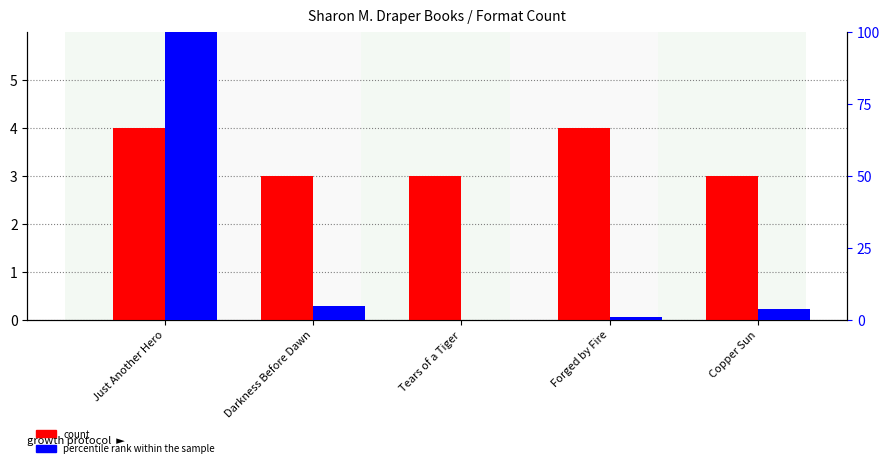

At which category is the sum across all series the highest?

Just Another Hero